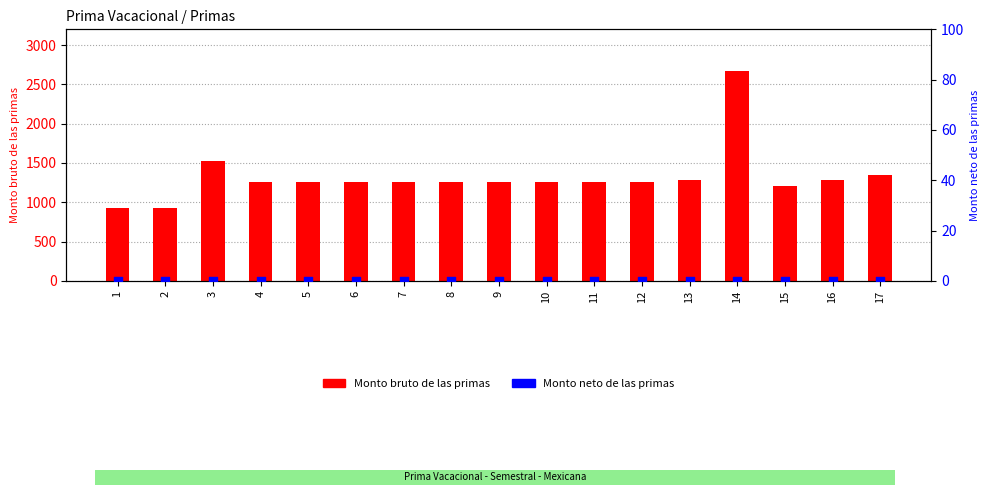

Which series contains the lowest Y value?

Monto neto de las primas